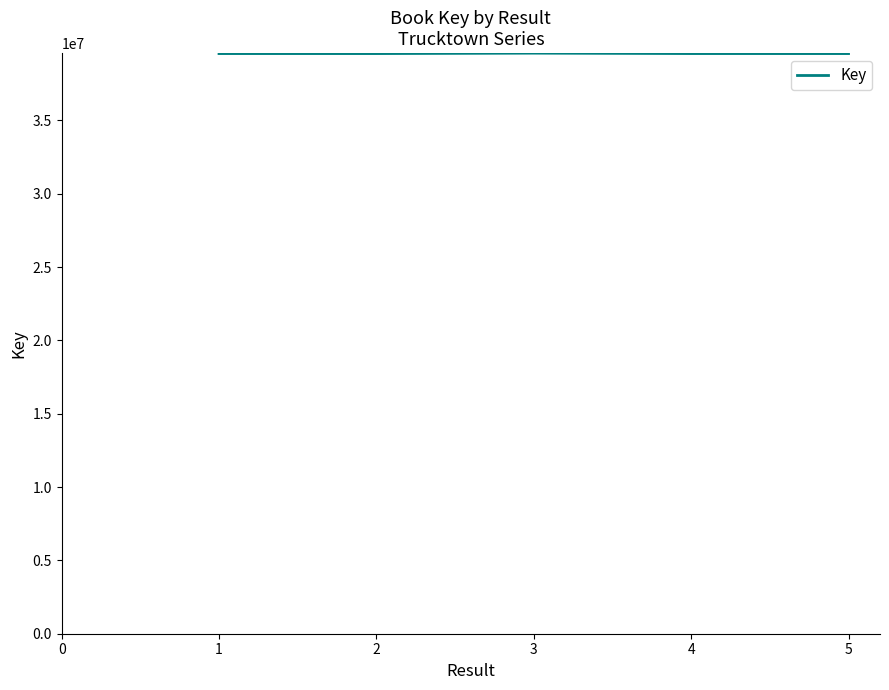

Is this an area chart (filled region under the line)?

No